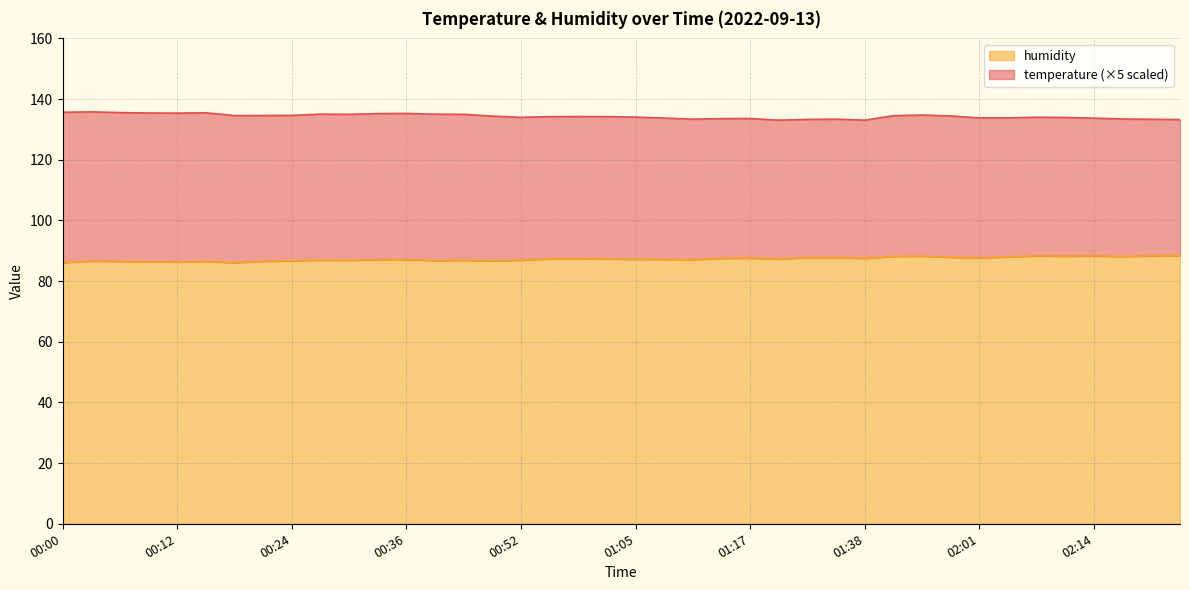

How many points are lower than both their immediate neighbors (excluding endpoints)?

11